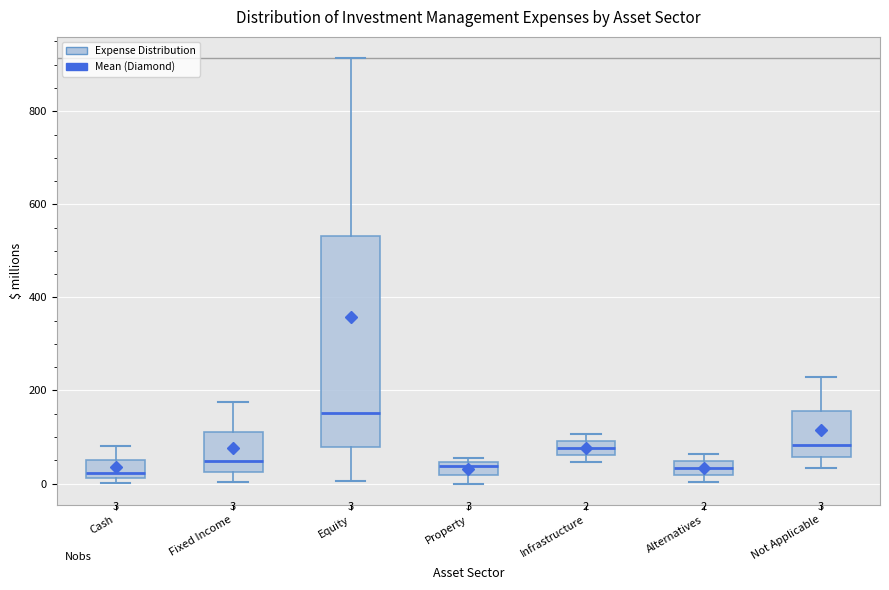

Comparing the boxes themselves (not the whiskers), which one is the tallest?

Equity